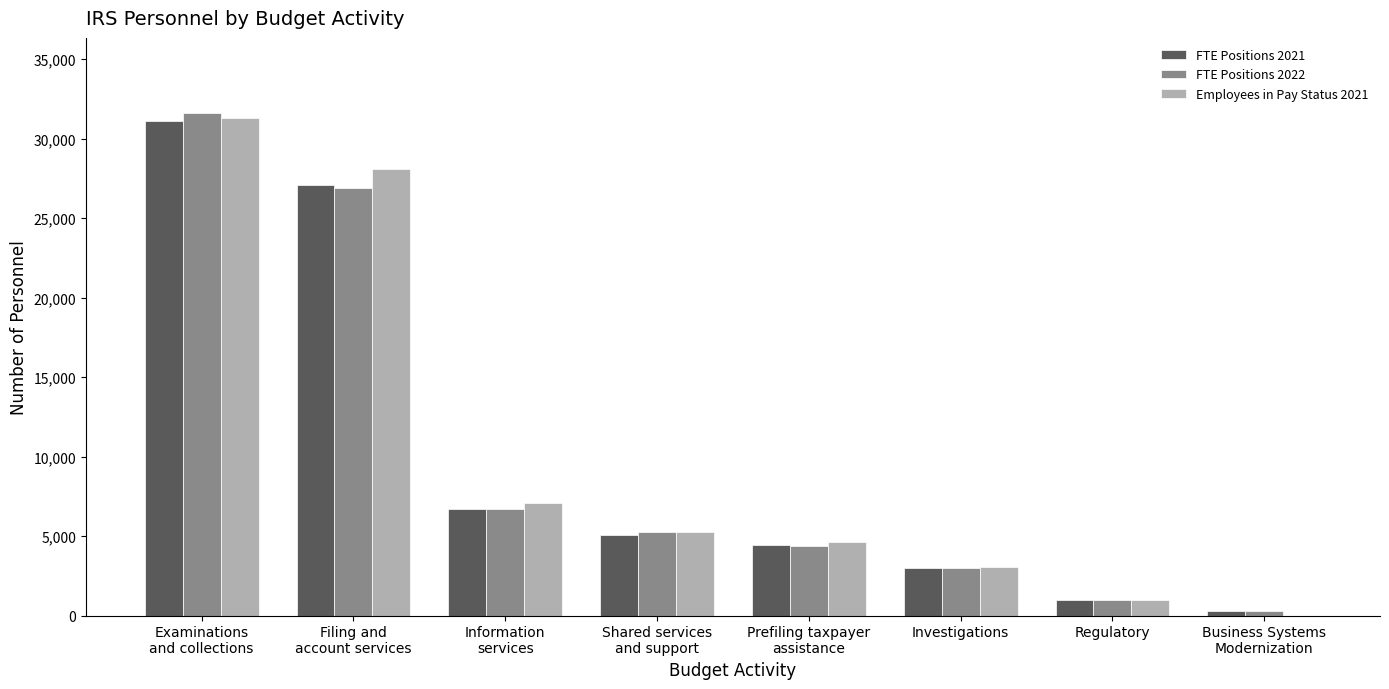

Where does the FTE Positions 2021 series first go above 5064?

Examinations
and collections